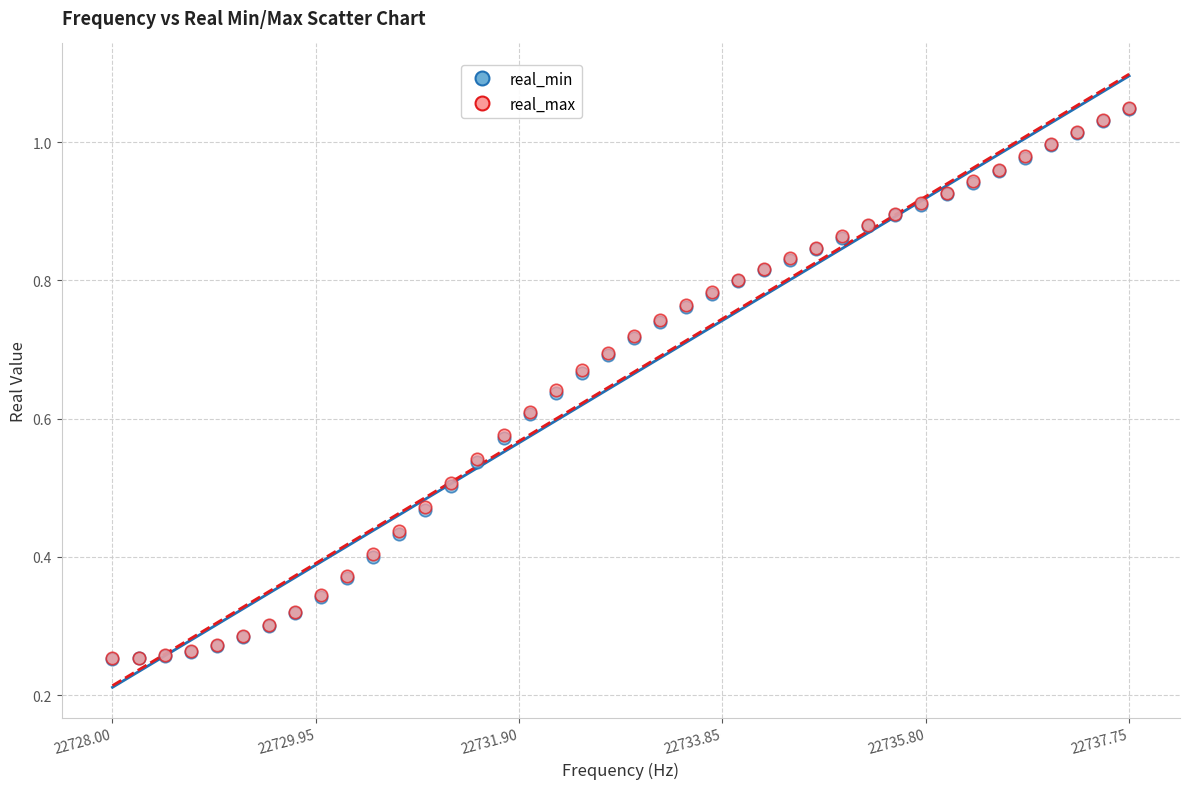

What are all the series names shown in the legend?

real_min, real_max